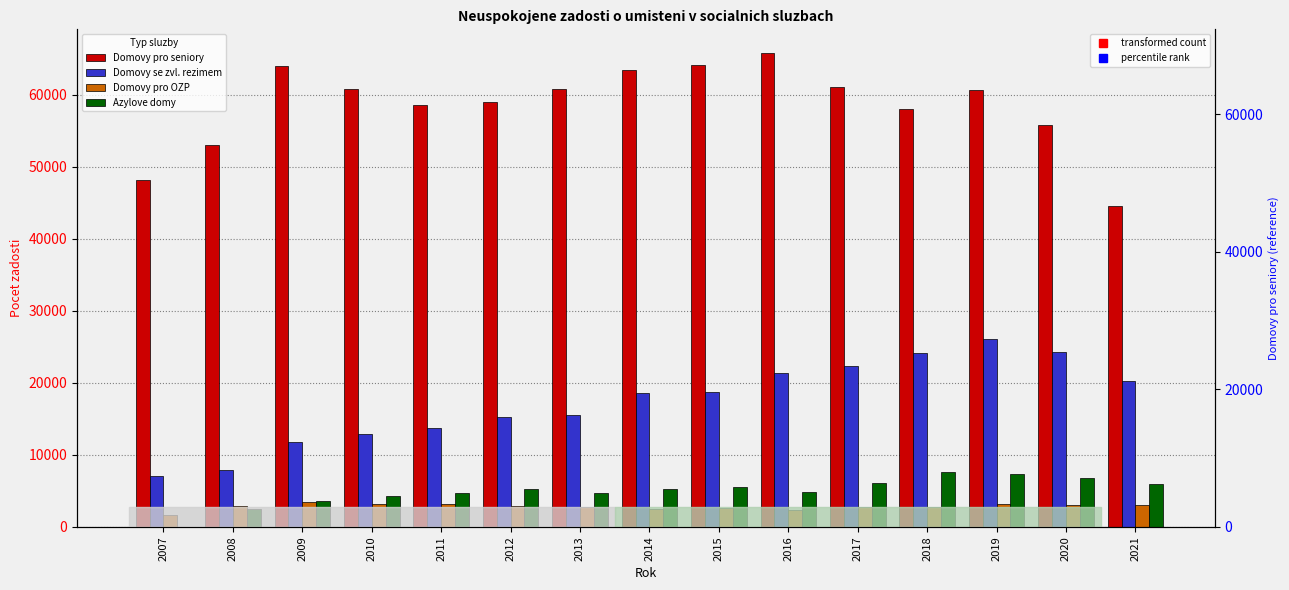

What is the sum of all Domovy pro OZP values?

42242